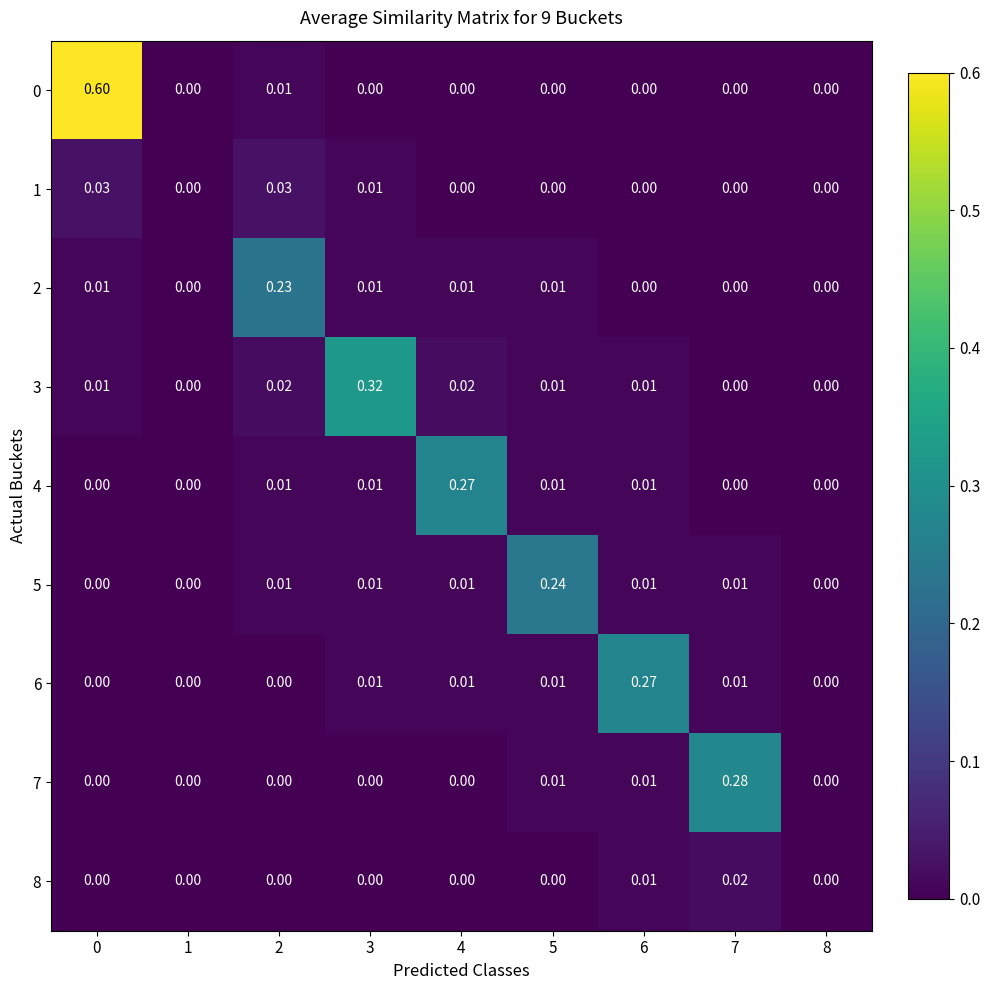

Which series changed the most between 3 and 4?

3